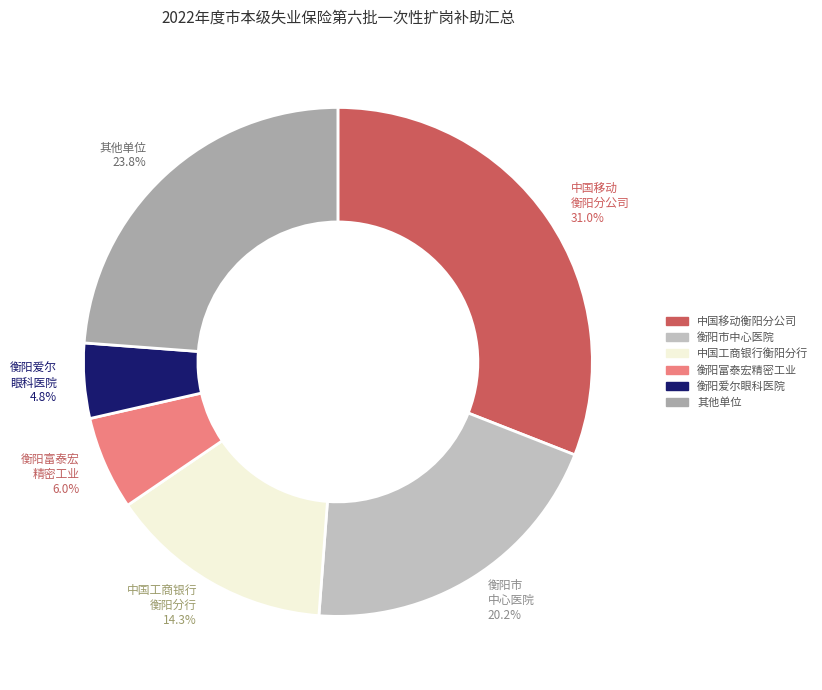

How many slices are in this pie chart?

6